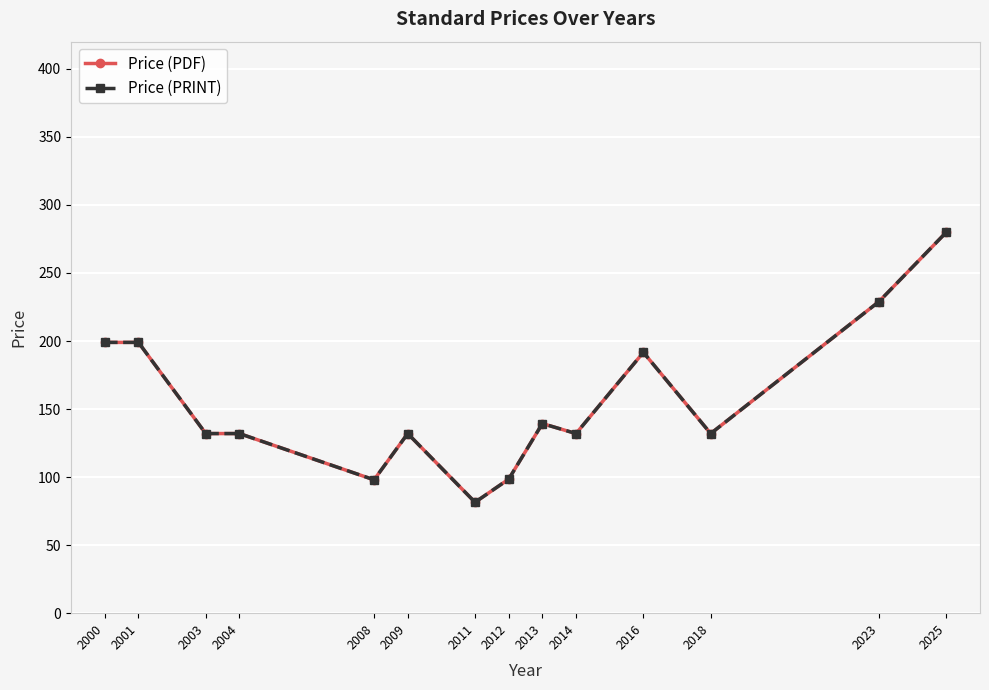

True or false: Price (PDF) and Price (PRINT) cross at least once.

False